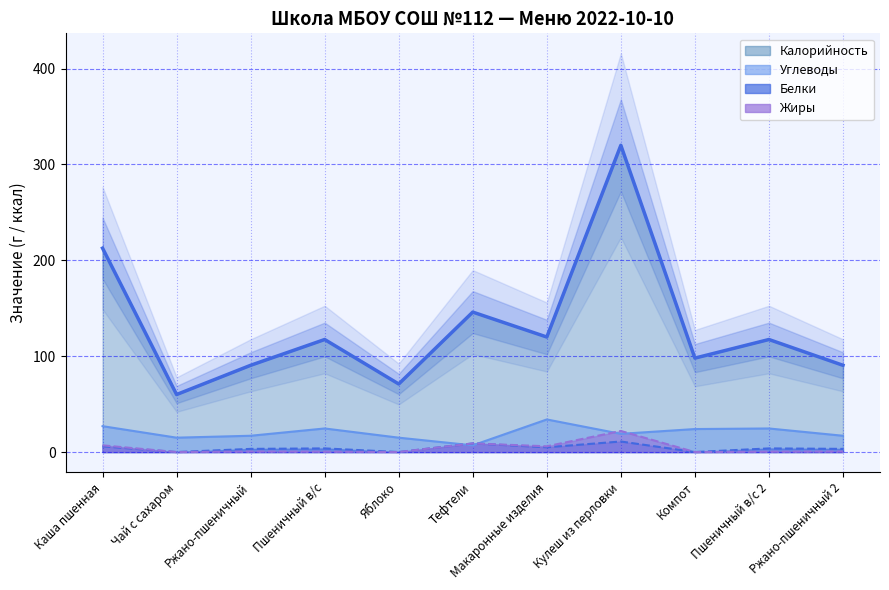

Between Пшеничный в/с 2 and Каша пшенная, which is larger?

Каша пшенная